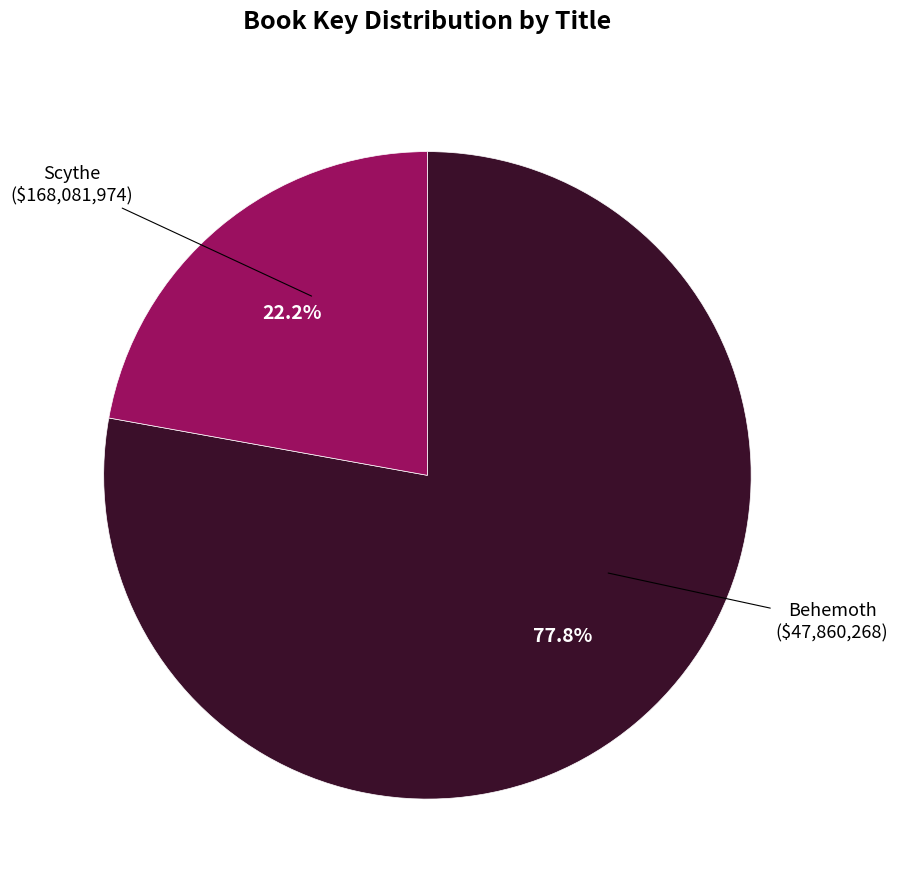

What is the largest slice in the pie chart?

Scythe